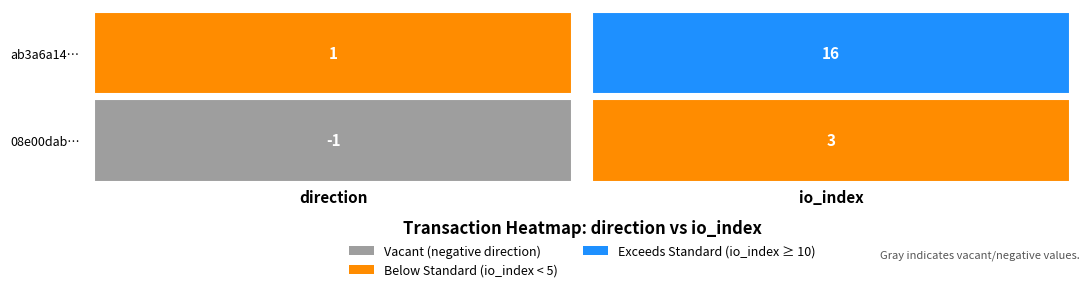

Which series has the largest total across all categories?

ab3a6a149d0d08f68b51b5acc9c5319e19d7bd1